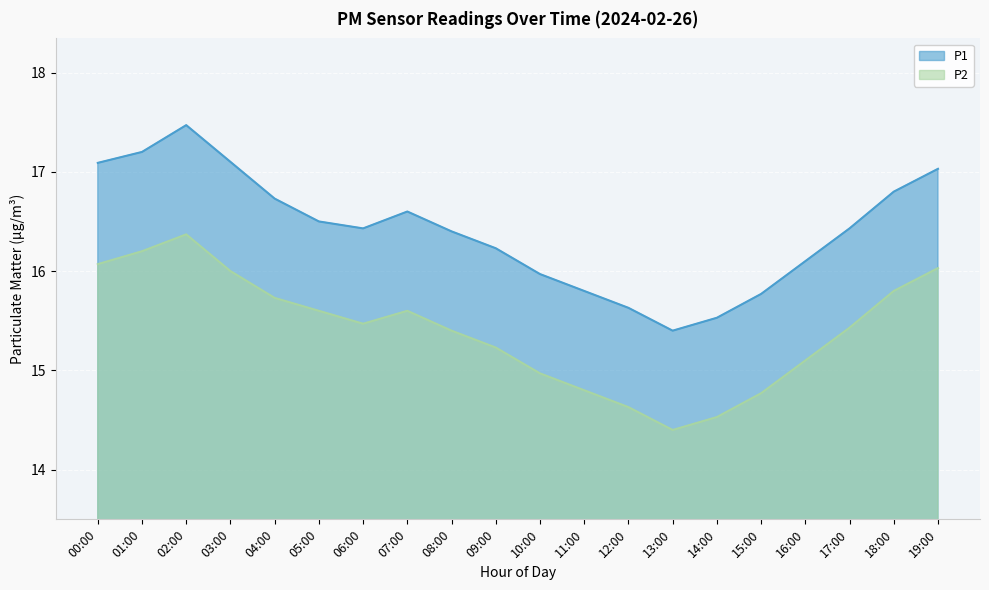

Reading right to left, extract all data points from this chart.

P1: 17.0	16.8	16.4	16.1	15.8	15.5	15.4	15.6	15.8	16.0	16.2	16.4	16.6	16.4	16.5	16.7	17.1	17.5	17.2	17.1
P2: 16.0	15.8	15.4	15.1	14.8	14.5	14.4	14.6	14.8	15.0	15.2	15.4	15.6	15.5	15.6	15.7	16.0	16.4	16.2	16.1